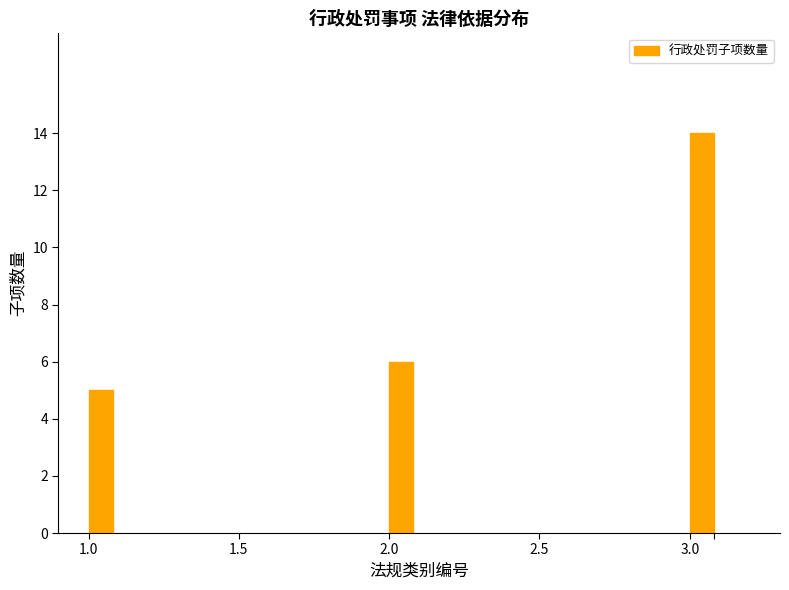

Reading left to right, list all the values displayed in this chart.

1.0=5	2.0=6	3.0=14